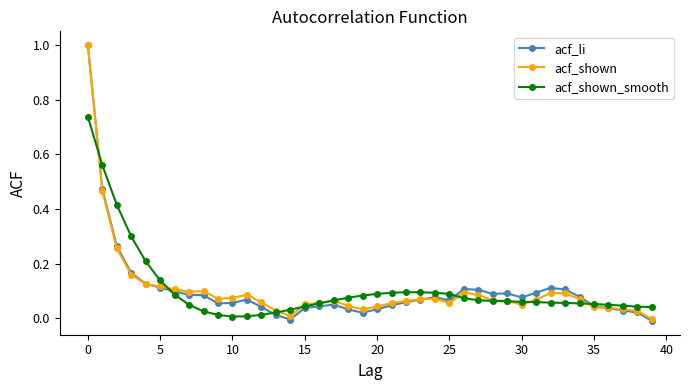

What is the highest value of the acf_li series?

1.0